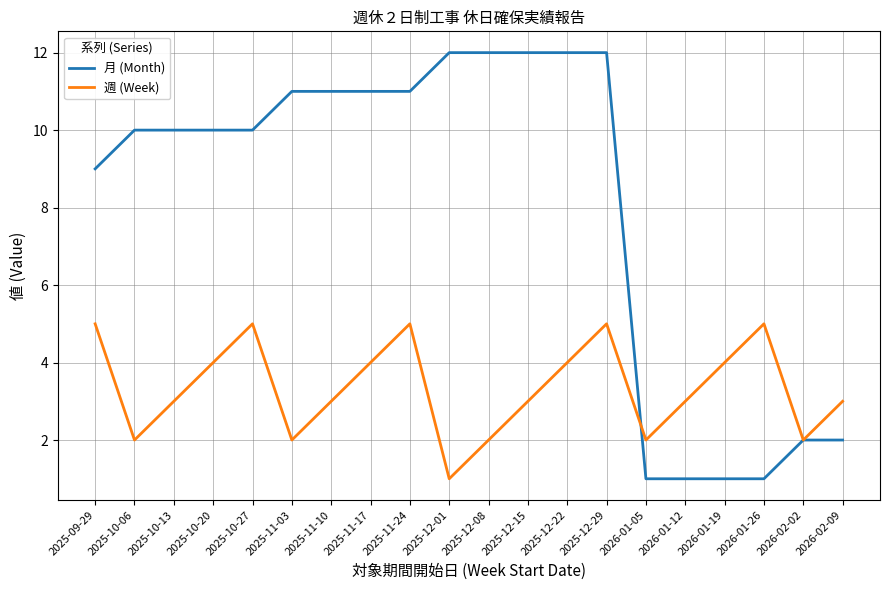

At which category is the sum across all series the highest?

2025-12-29